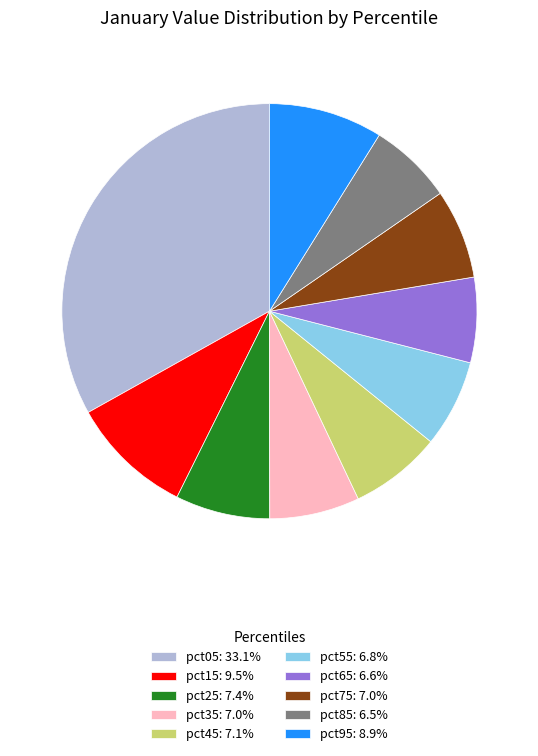

Do pct95: 8.9% and pct35: 7.0% together represent more than half of the pie?

No